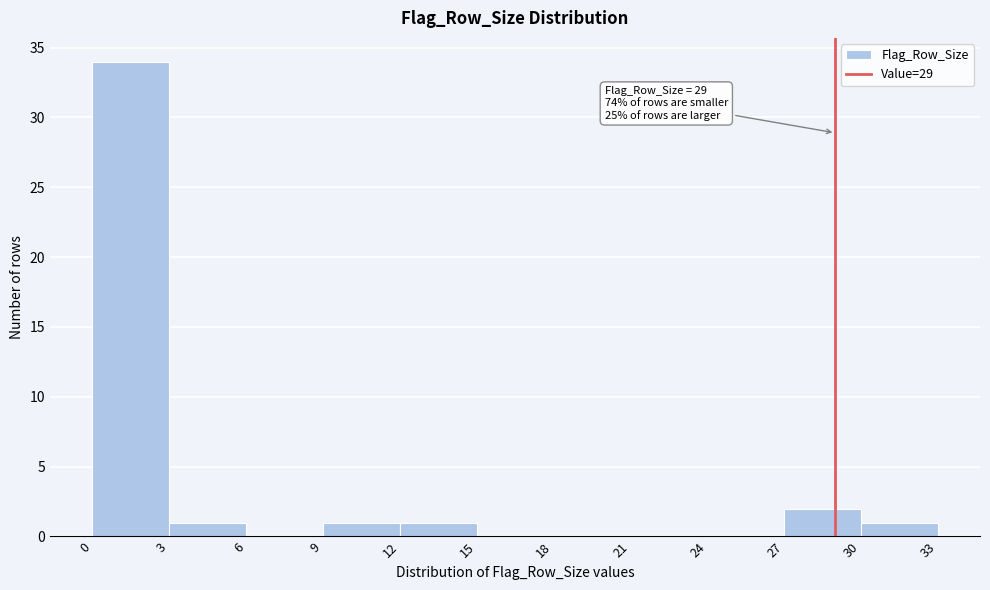

Over which range of the x-axis is the bar tallest?

0 to 3